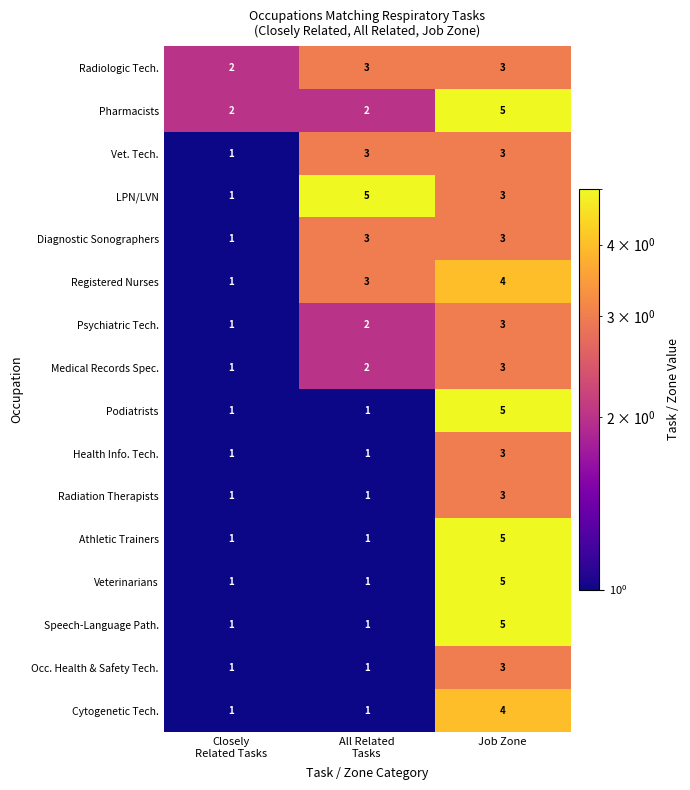

At which category is the sum across all series the highest?

Job Zone